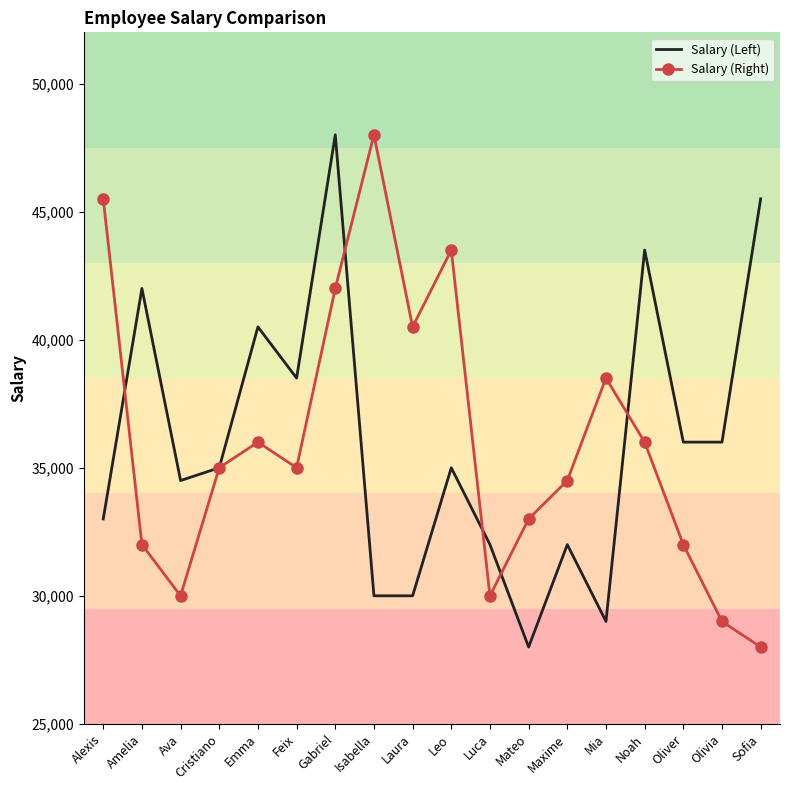

What is the total value across all series at Mateo?

61000